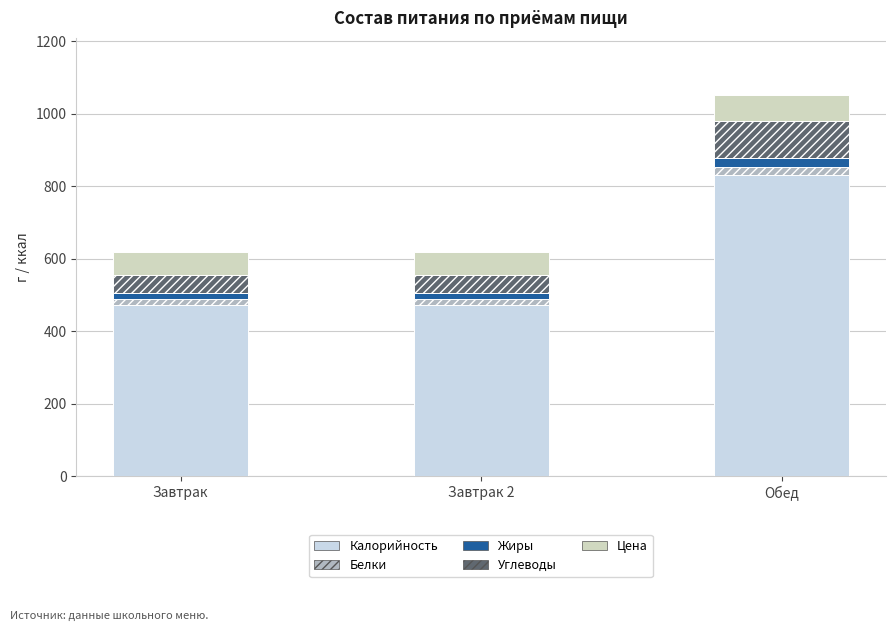

How many distinct data groups are displayed?

5